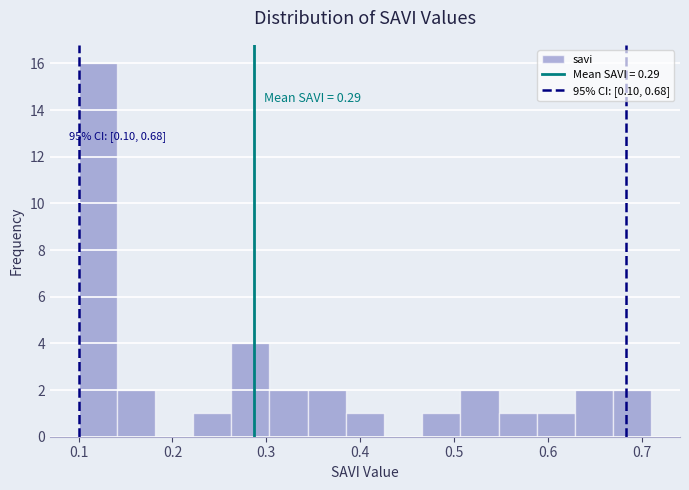

Over which range of the x-axis is the bar tallest?

0.10 to 0.14